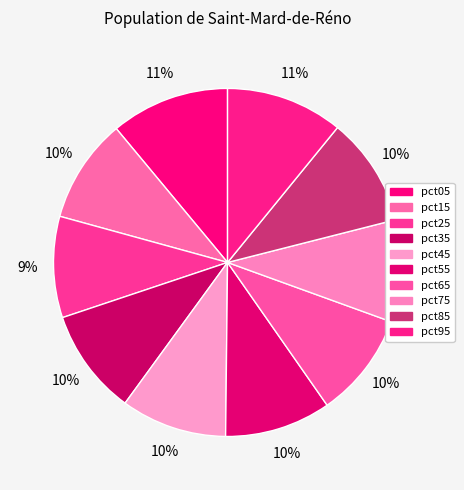

To the nearest percent, what is the difference between the largest and smallest slice percentages?

2%